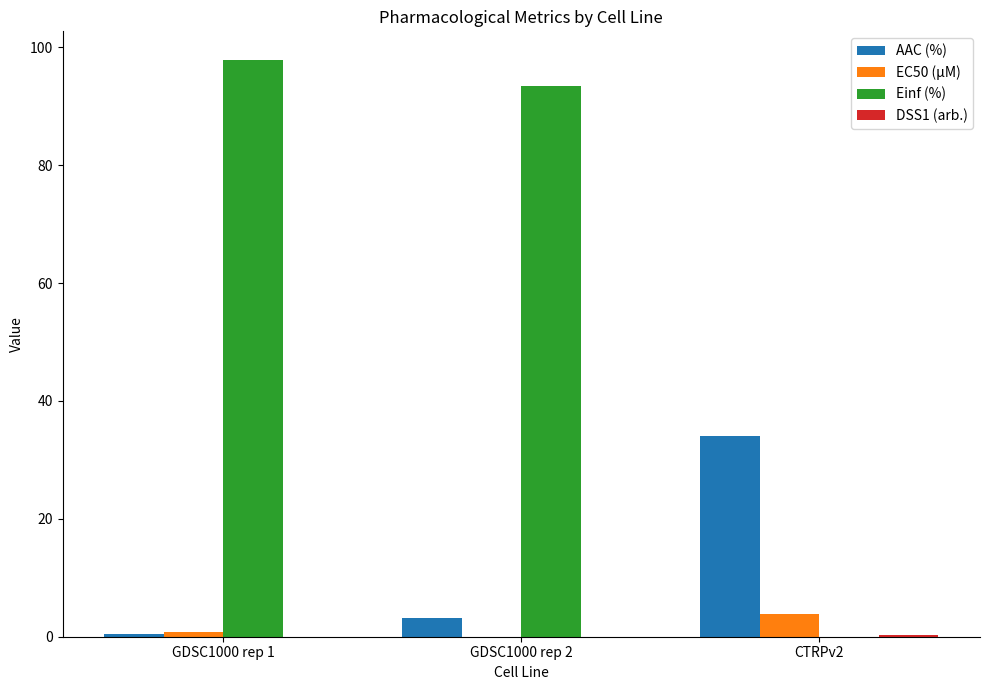

How many data points in AAC (%) are above 3?

2